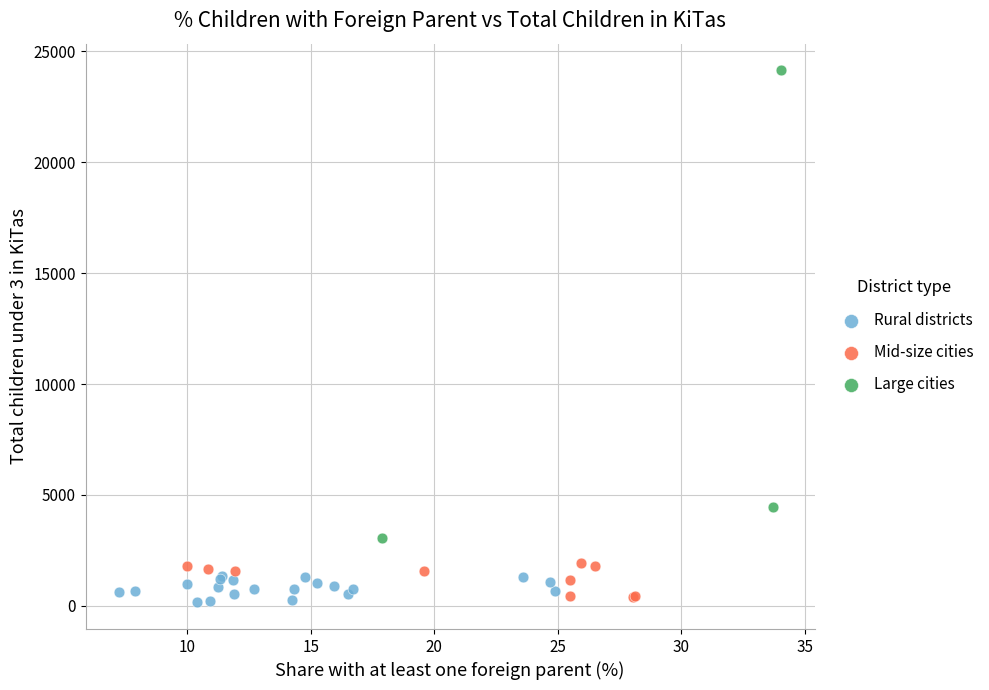

Which series reaches the maximum Y coordinate?

Large cities